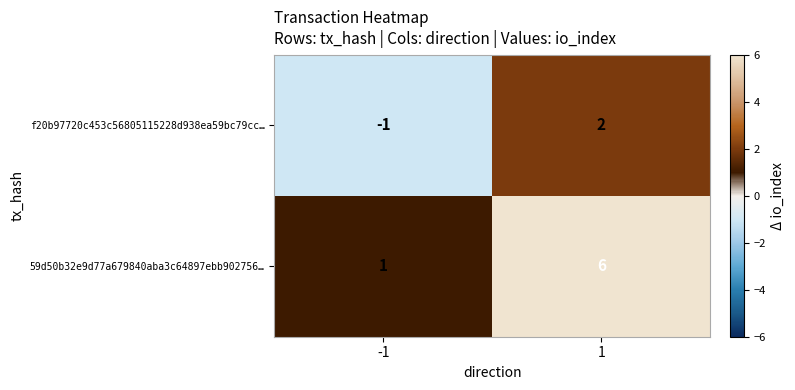

What is the total value across all series at 1?

8